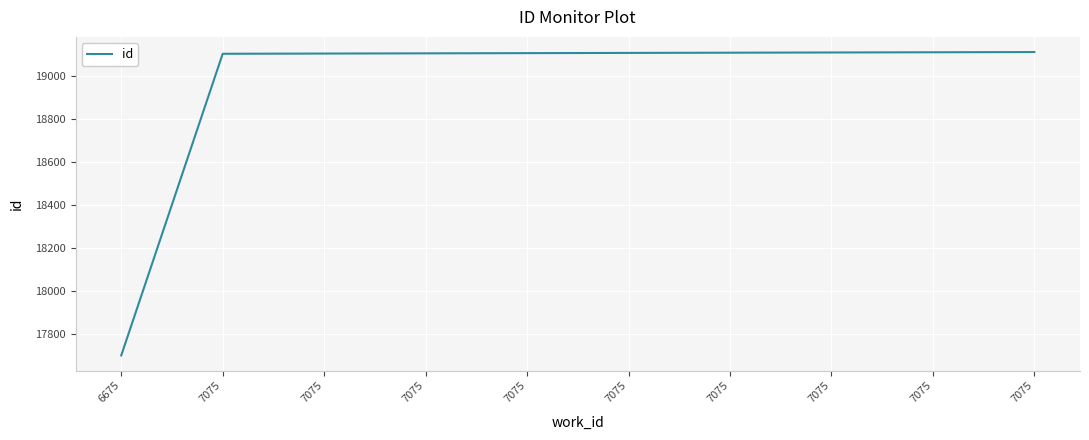

The value at 7075 is 3927. True or false?

False